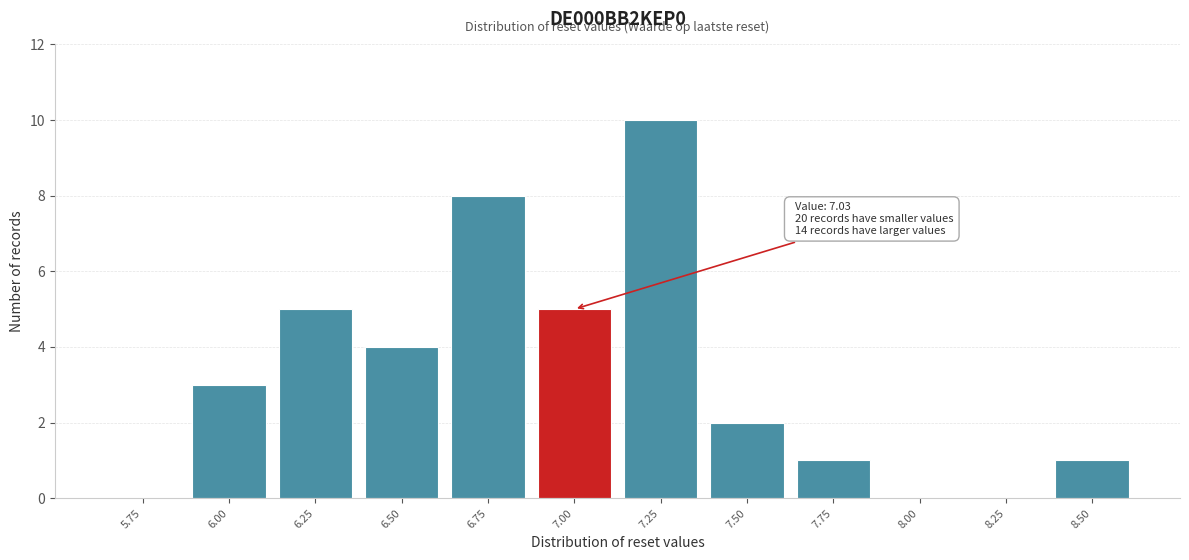

Reading right to left, transcribe all the data shown in this chart.

8.50=1	8.25=0	8.00=0	7.75=1	7.50=2	7.25=10	7.00=5	6.75=8	6.50=4	6.25=5	6.00=3	5.75=0